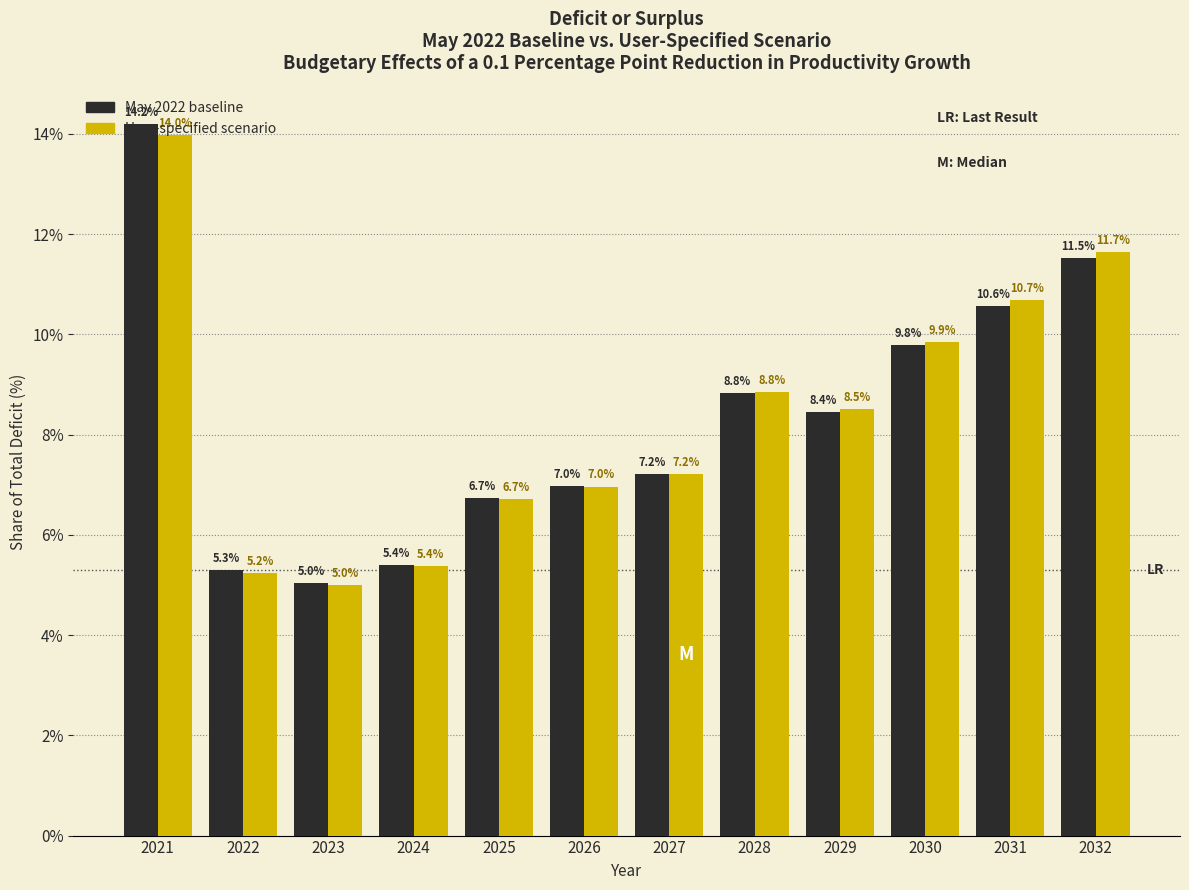

What is the maximum value shown in the chart?

14.2